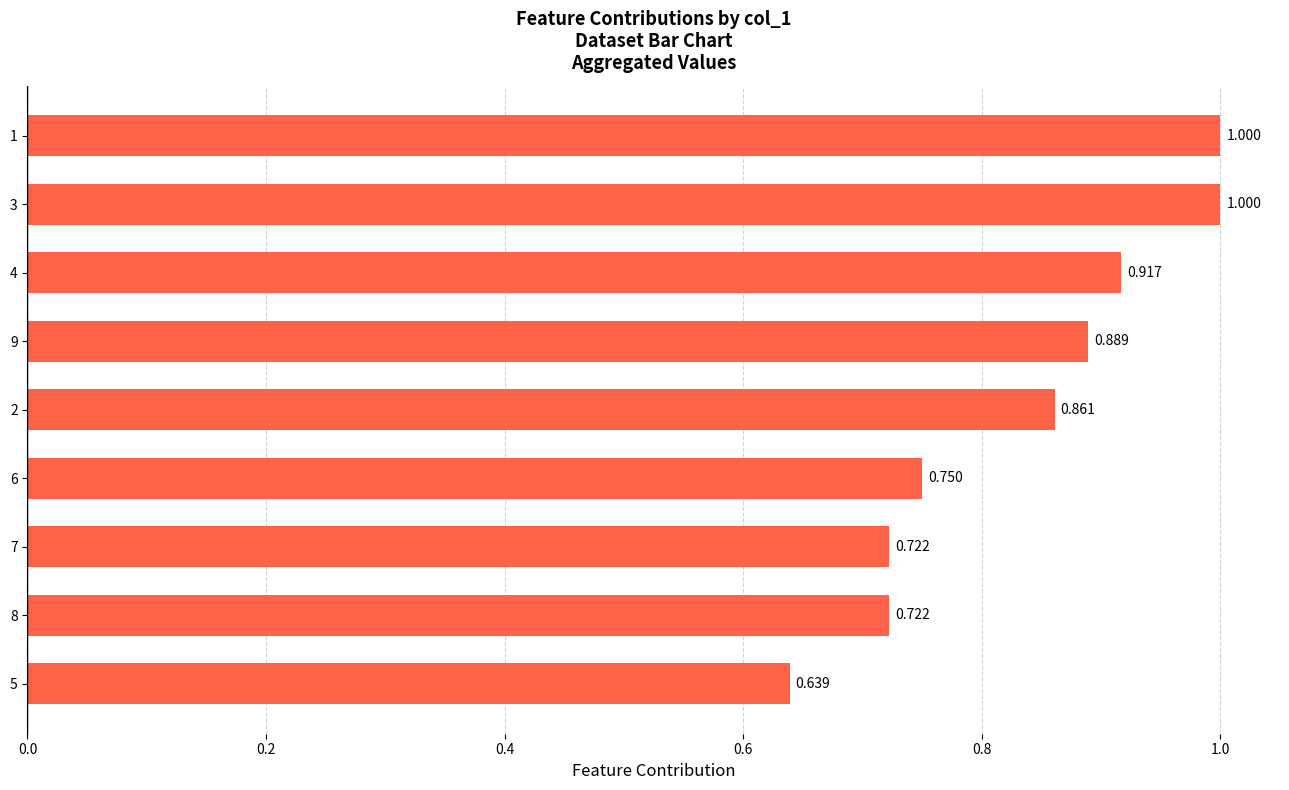

How many bars are there in total?

9